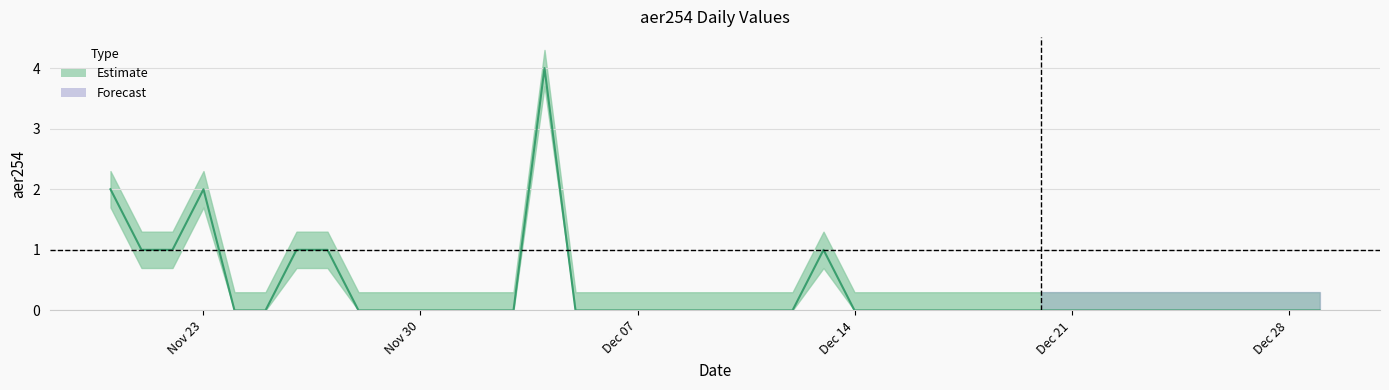

Is it true that the value at 2020-11-26 is 1?

False